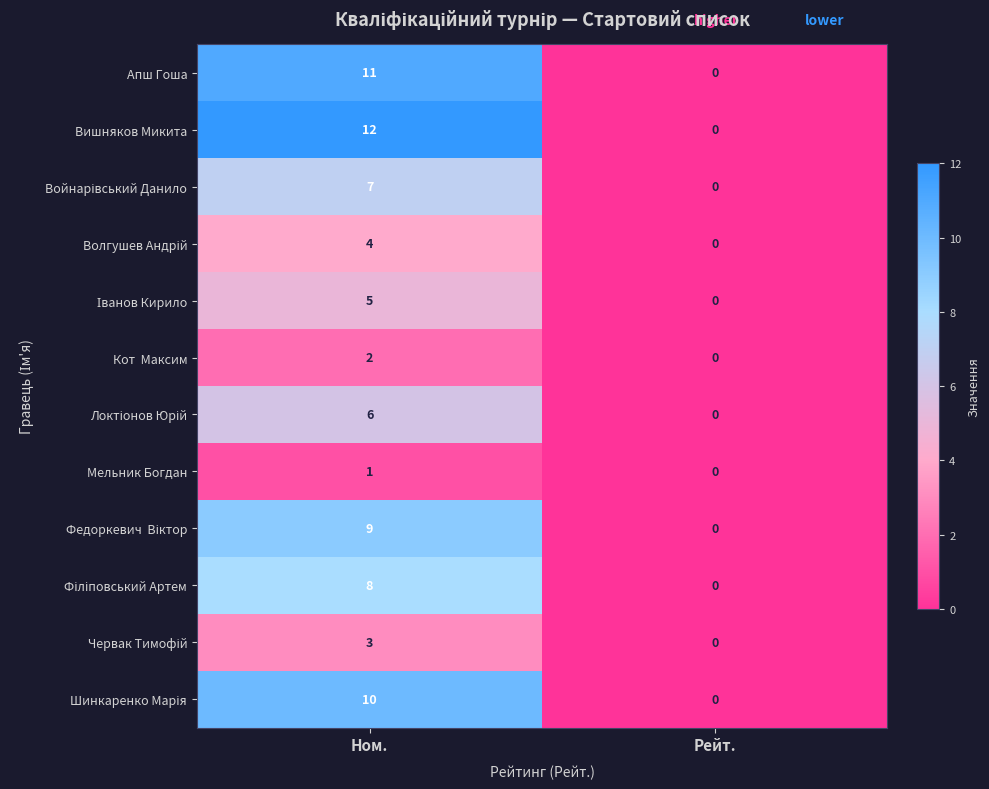

Rank the categories by Мельник Богдан value from lowest to highest.

Рейт., Ном.